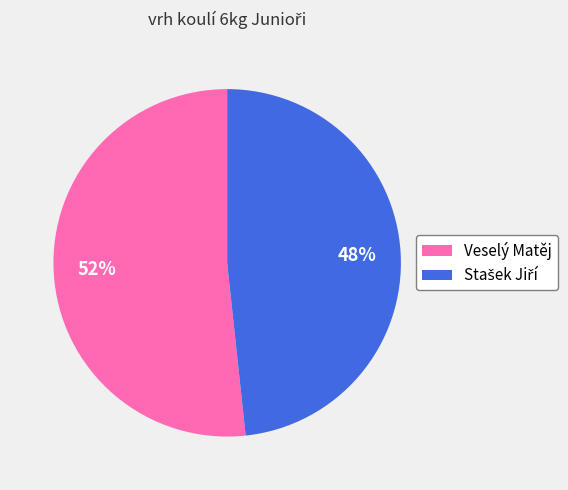

Count the number of slices in the pie.

2